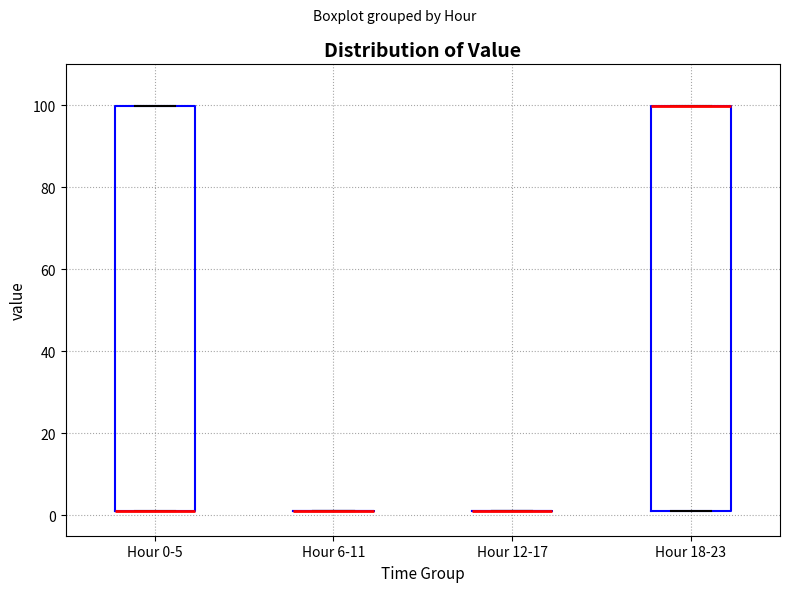

Reading left to right, transcribe this box plot: for each box, give where its median line is, the range the box spans, and where its two whiskers end, as read against the y-axis. The values are not printed on the chart, so give them approximately, as read against the axis.

Hour 0-5: median 2 (drawn on the box's lower edge), box 2 to 100, whiskers 2 to 100
Hour 6-11: box collapsed to a line at 2, whiskers 2 to 2
Hour 12-17: box collapsed to a line at 2, whiskers 2 to 2
Hour 18-23: median 100 (drawn on the box's upper edge), box 2 to 100, whiskers 2 to 100